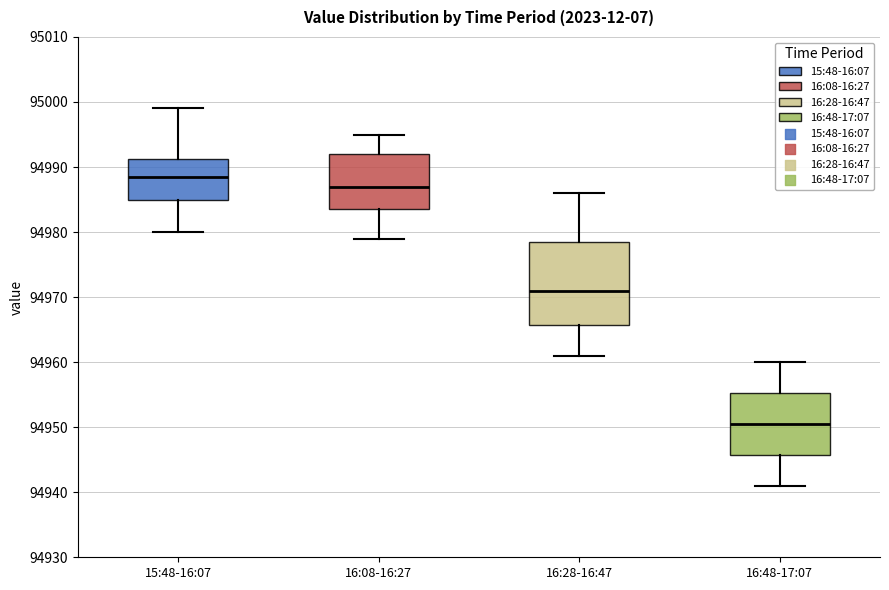

Reading left to right, transcribe this box plot: for each box, give where its median line is, the range the box spans, and where its two whiskers end, as read against the y-axis. The values are not printed on the chart, so give them approximately, as read against the axis.

15:48-16:07: median 94989, box 94985 to 94991, whiskers 94980 to 94999
16:08-16:27: median 94987, box 94984 to 94992, whiskers 94979 to 94995
16:28-16:47: median 94971, box 94966 to 94979, whiskers 94961 to 94986
16:48-17:07: median 94951, box 94946 to 94955, whiskers 94941 to 94960